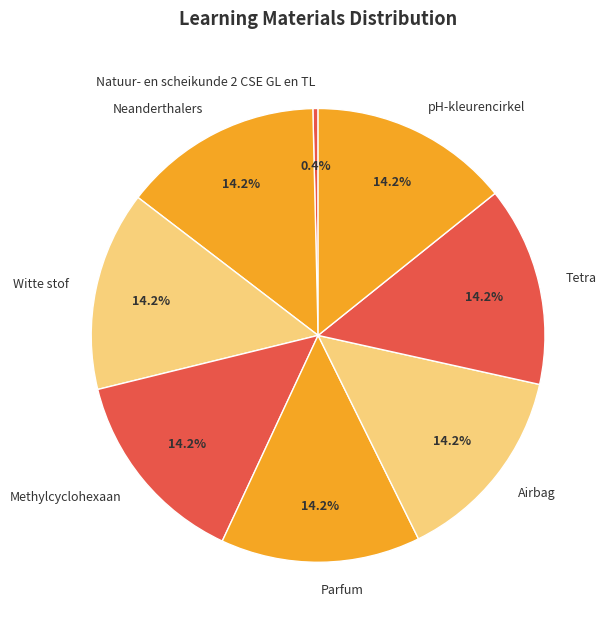

To the nearest percent, what portion does Methylcyclohexaan represent?

14%